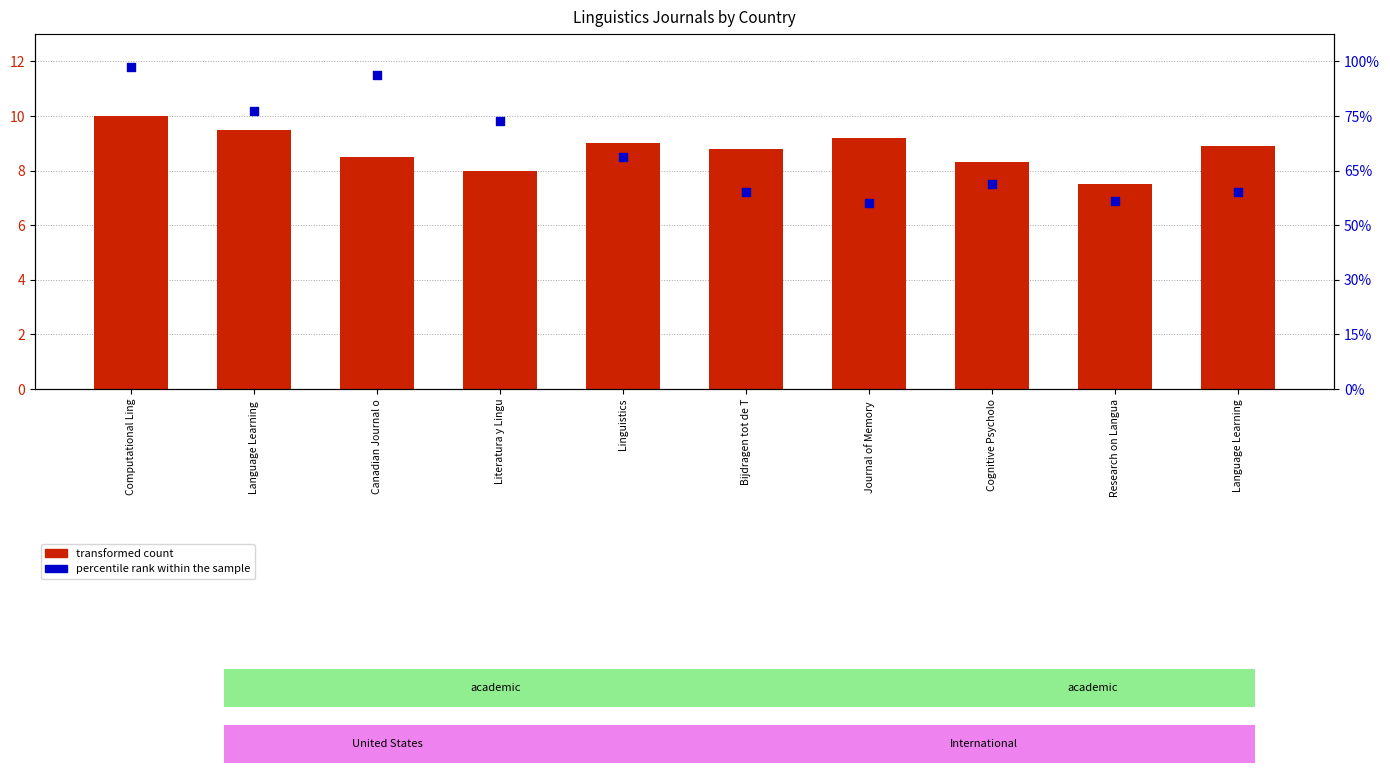

Which series reaches the minimum Y coordinate?

percentile rank within the sample